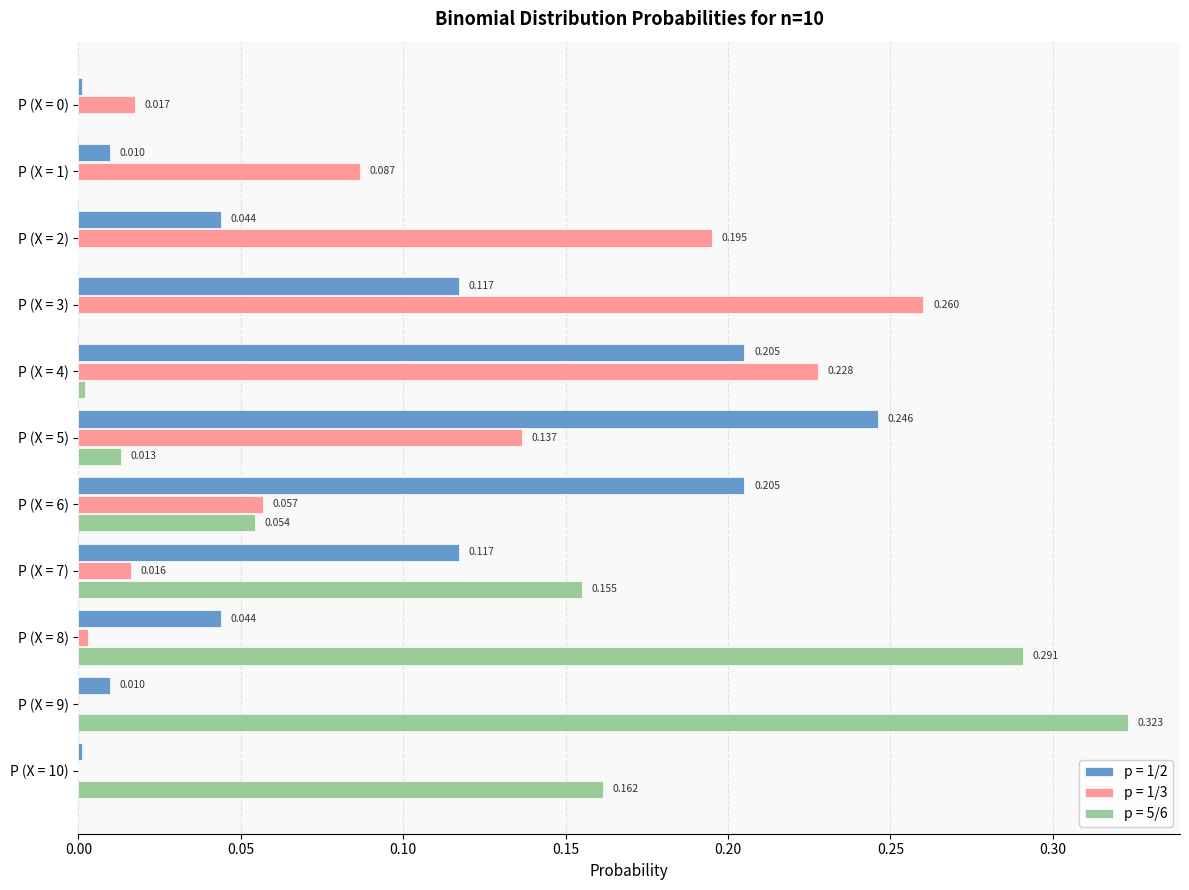

Is it true that p = 1/3 equals 0.3 at P (X = 2)?

False